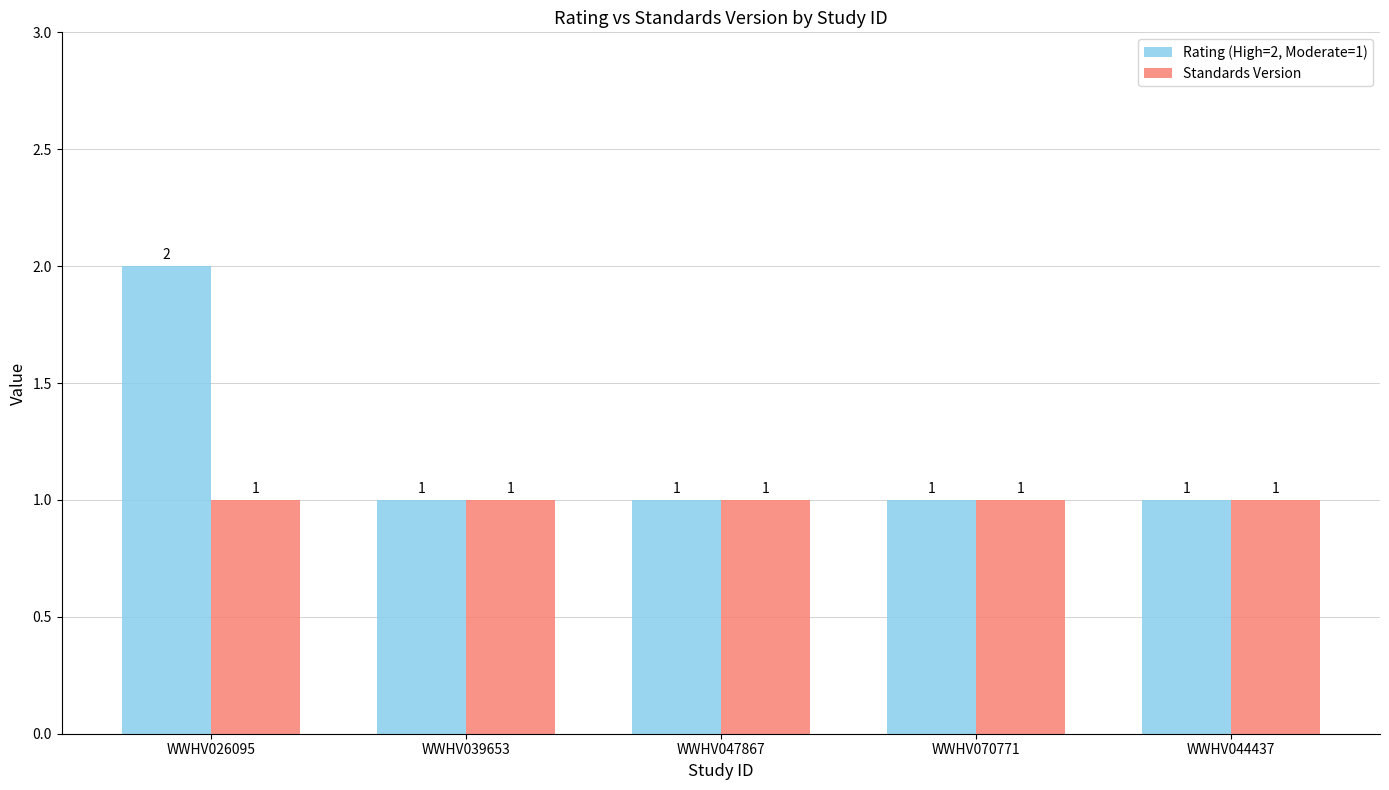

What are all the series names shown in the legend?

Rating (High=2, Moderate=1), Standards Version